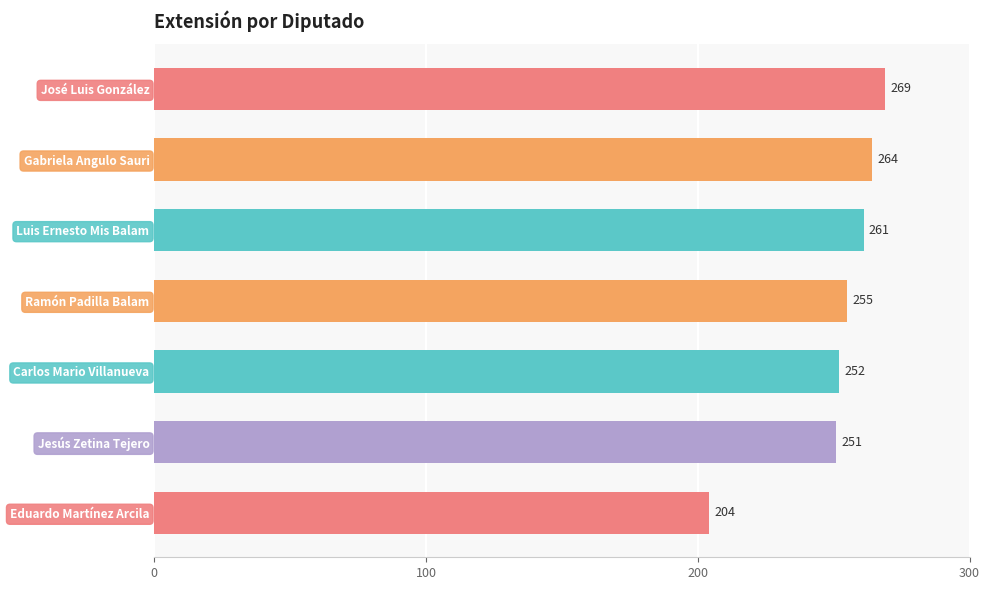

What is the average value?

251